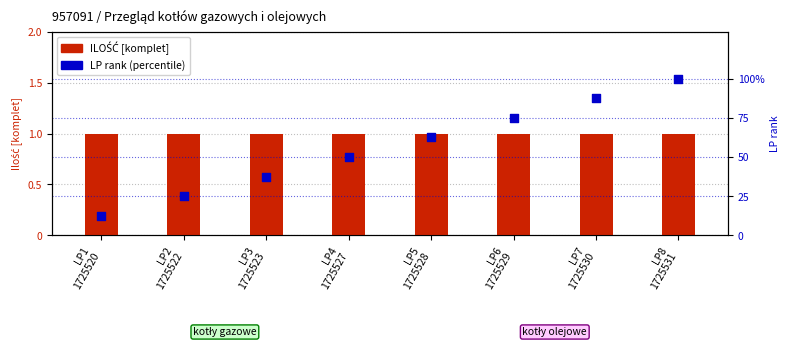

Which series has the largest total across all categories?

LP (percentile rank)